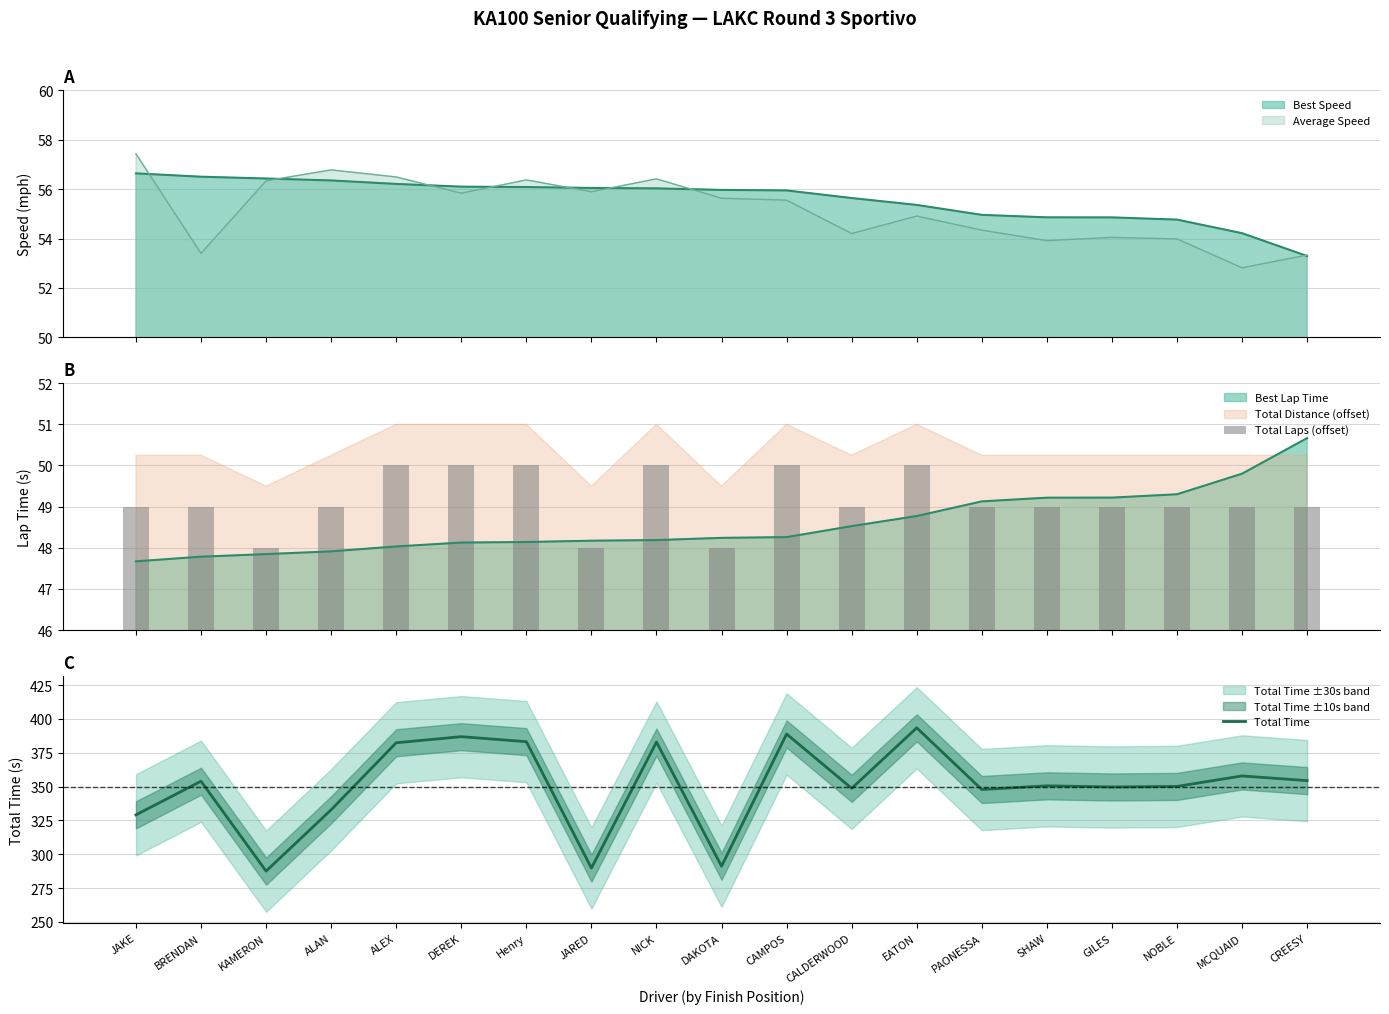

What is the sum of the Total Laps (offset) values at GILES and PAONESSA?

98.0